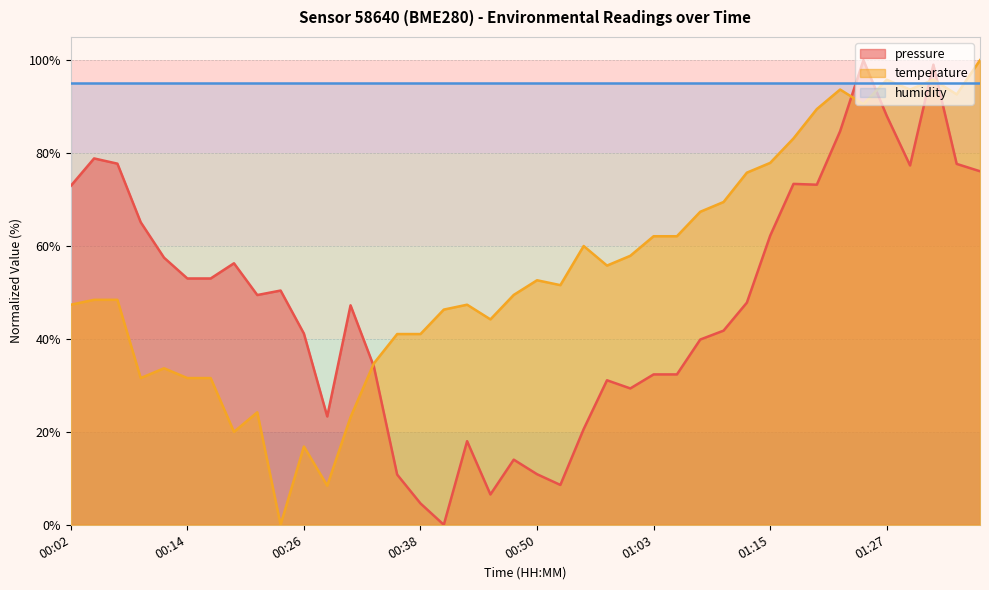

What are all the series names shown in the legend?

pressure, temperature, humidity